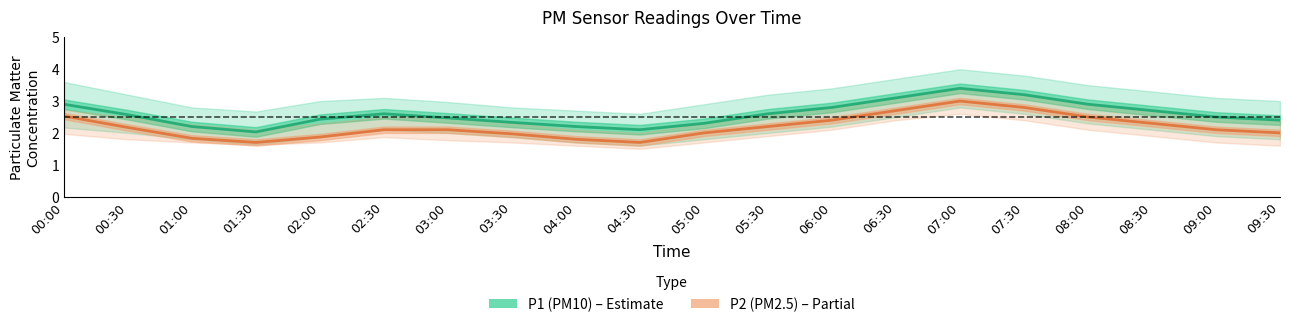

Which series has the largest total across all categories?

P1 (PM10)